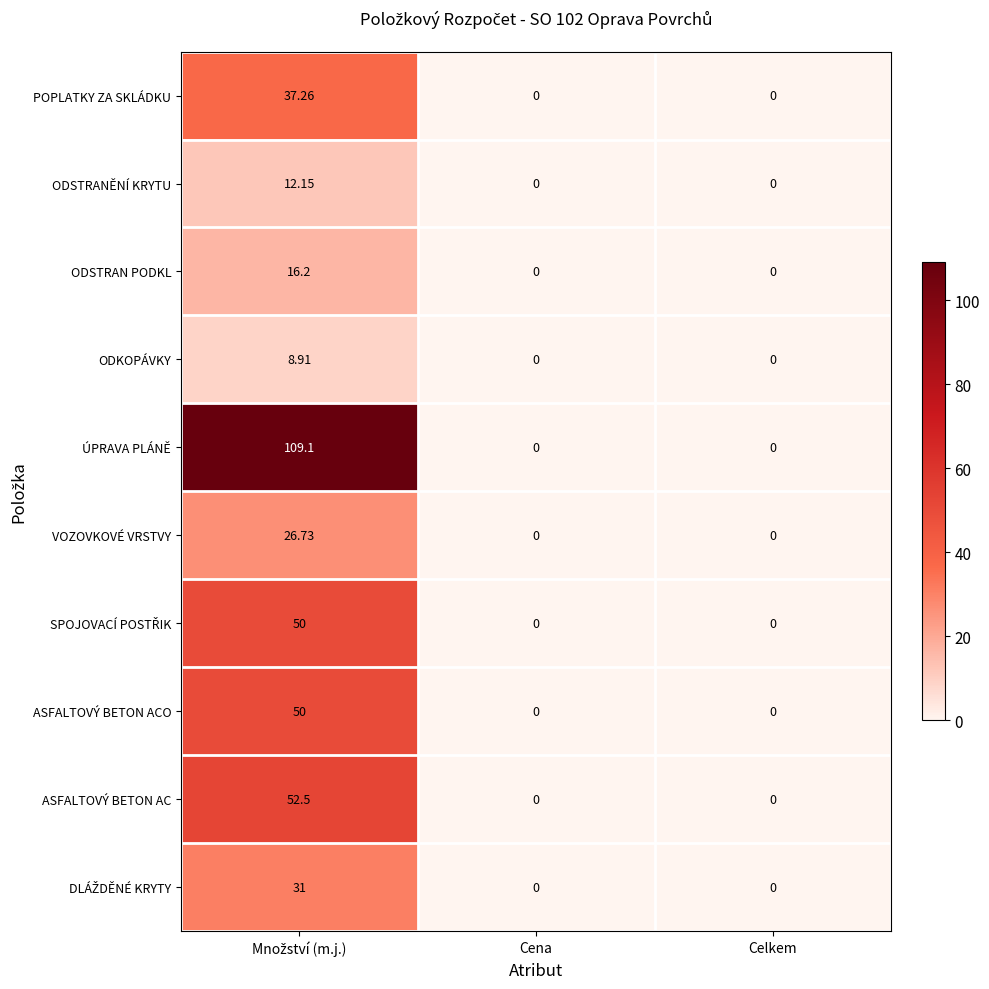

Which series has the largest range (max minus min)?

ÚPRAVA PLÁNĚ